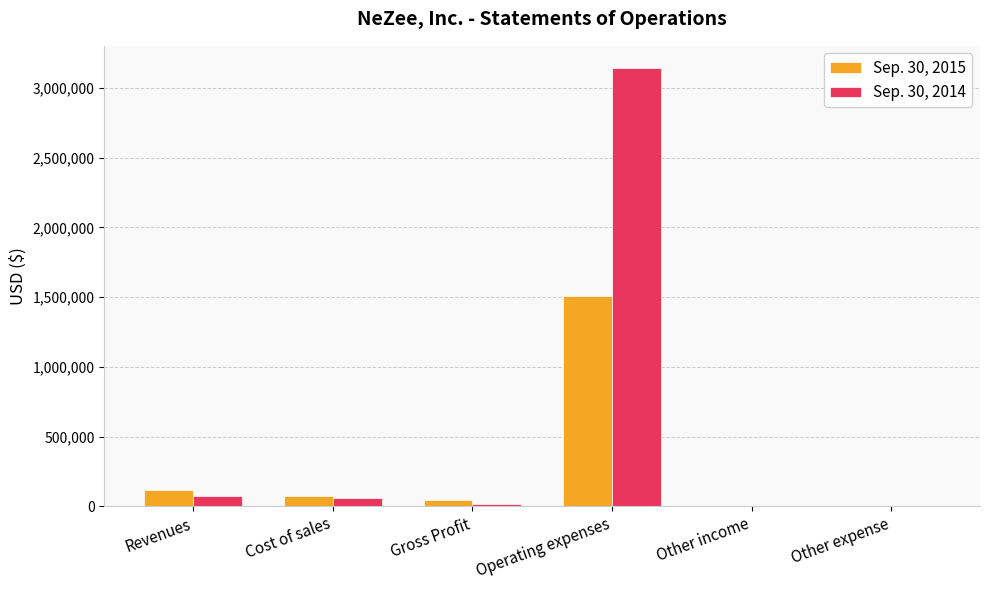

At which label does Sep. 30, 2015 reach its peak?

Operating expenses